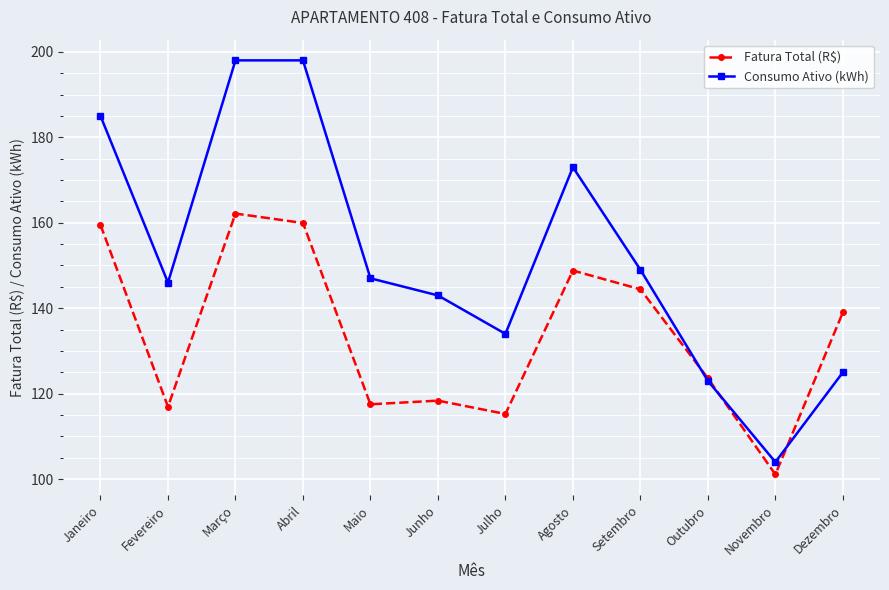

What value does the Fatura Total (R$) series have at Janeiro?

159.5